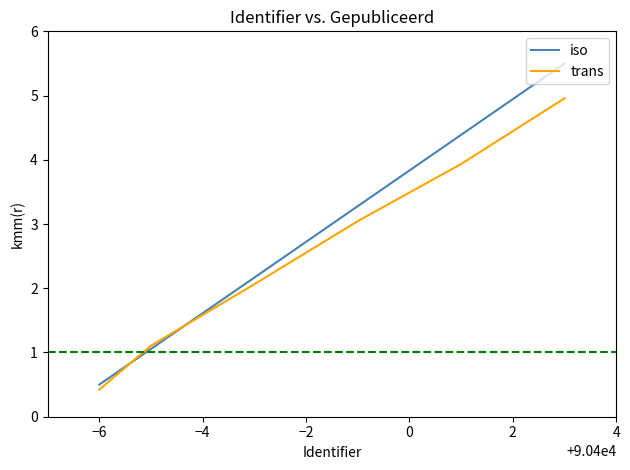

At how many categories does at least one series exceed 2?

4